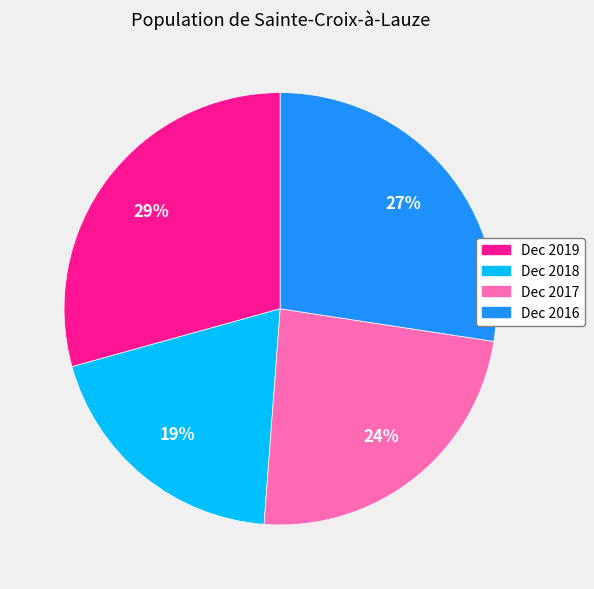

Does Dec 2016 account for over 50% of the chart?

No